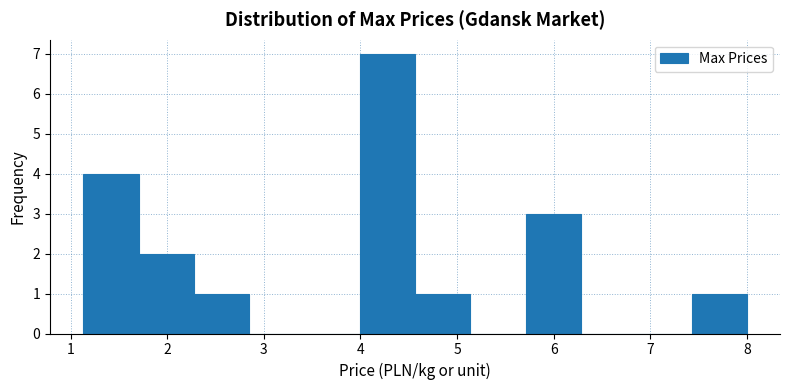

What is the height of the bar covering 5.7 to 6.3 on the x-axis? Neither the bar edges nor the heights are printed on the chart, so give them approximately, as read against the axes.

3